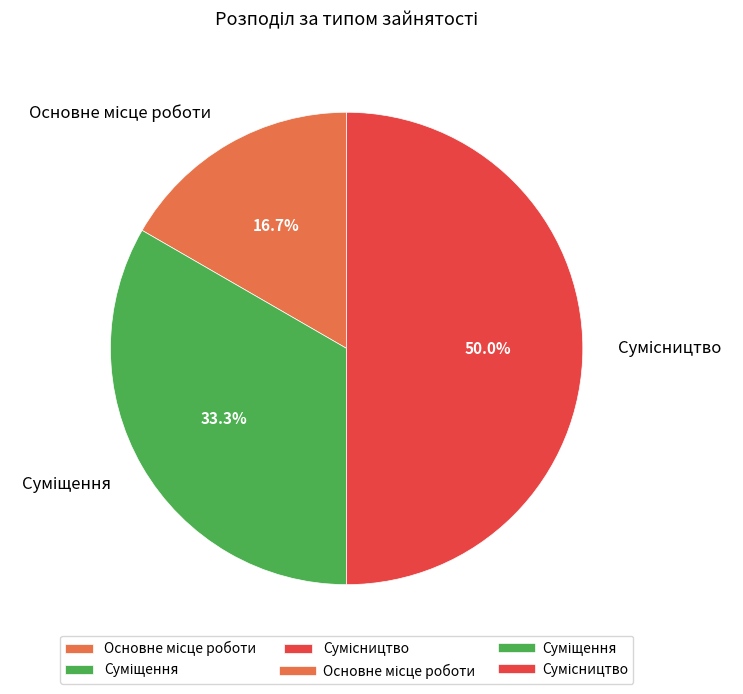

What percentage is the Основне місце роботи slice, to the nearest percent?

17%